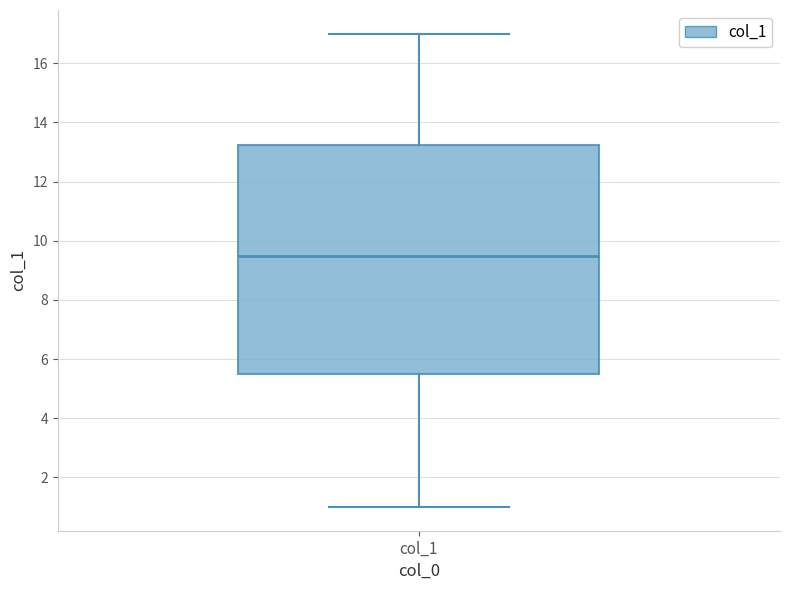

Transcribe this box plot: give where the median line is, the range the box spans, and where the two whiskers end, as read against the y-axis. The values are not printed on the chart, so give them approximately, as read against the axis.

median 9.6, box 5.6 to 13.2, whiskers 1.0 to 17.0